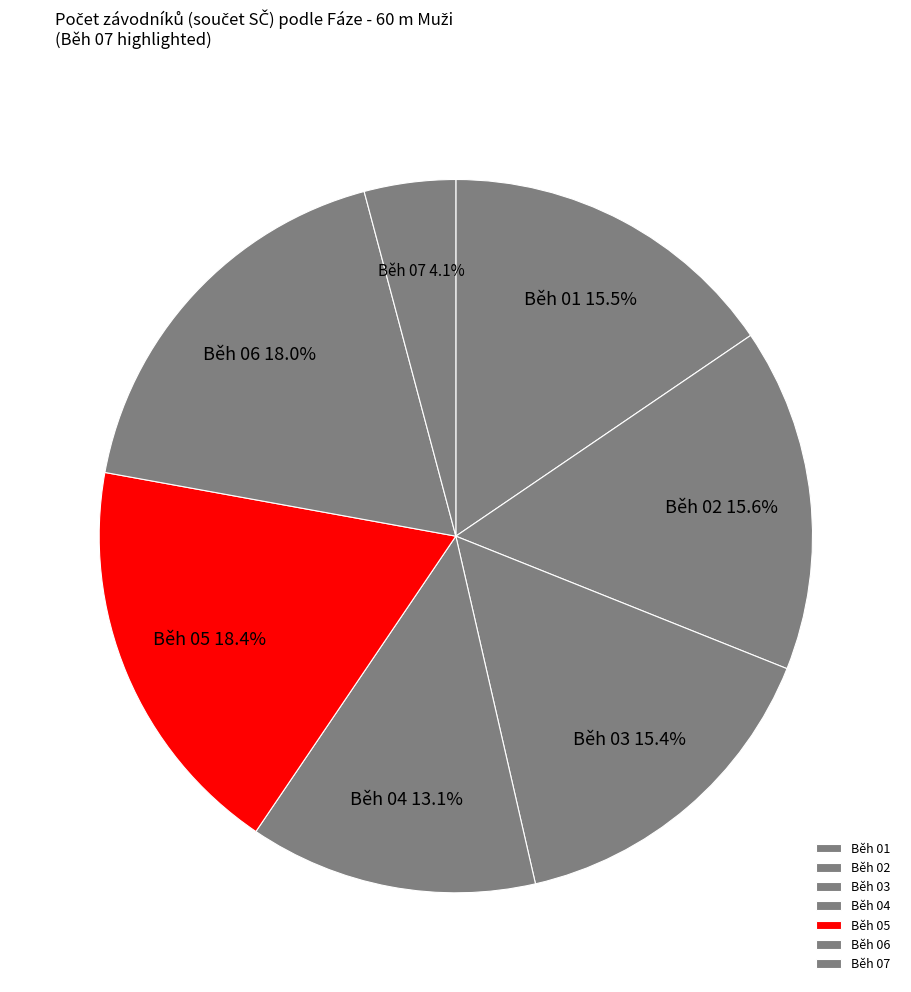

What percentage do Běh 01 and Běh 02 together represent?

31.1%